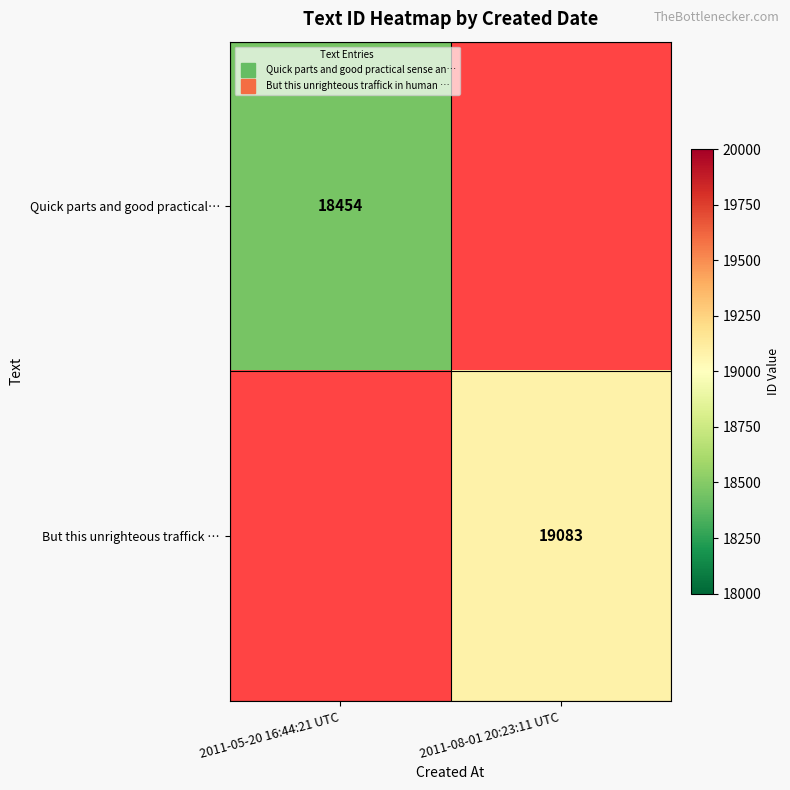

Read the But this unrighteous traffick … value at 2011-08-01 20:23:11 UTC.

19083.0